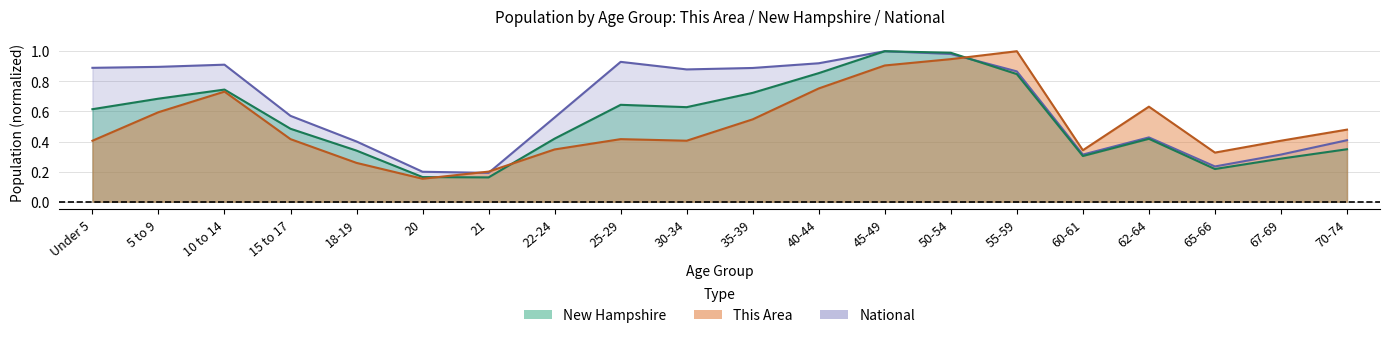

Is the value of This Area at 35-39 greater than the value of National at 50-54?

No